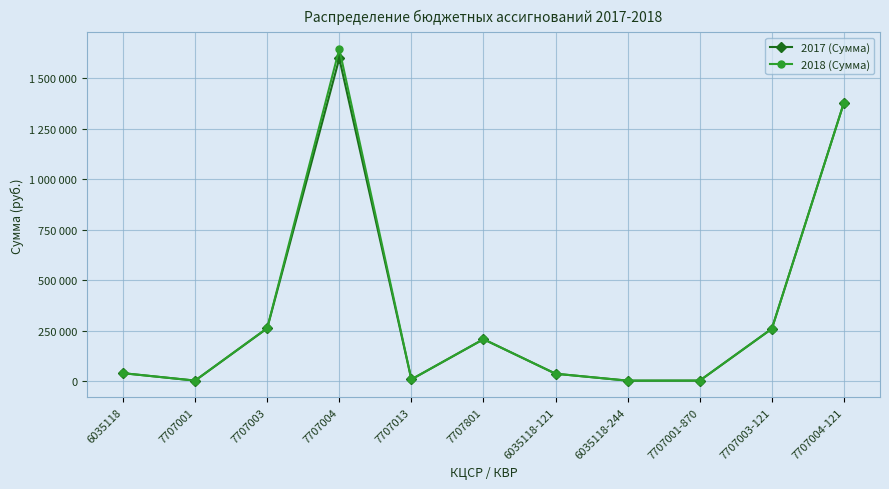

What is the average value of the 2018 (Сумма) series?

350145